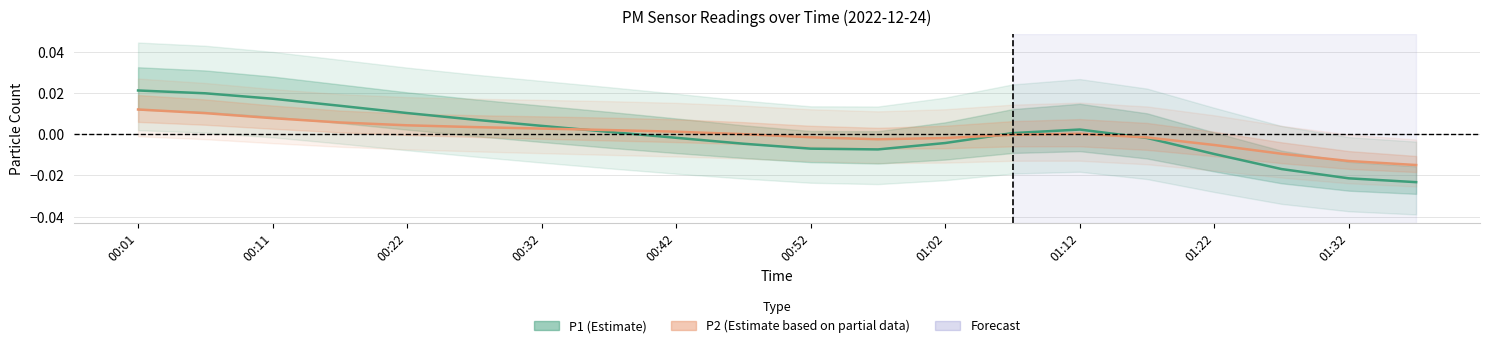

Rank the series at 00:52 from lowest to highest value.

P1 (Estimate), P2 (Estimate based on partial data)